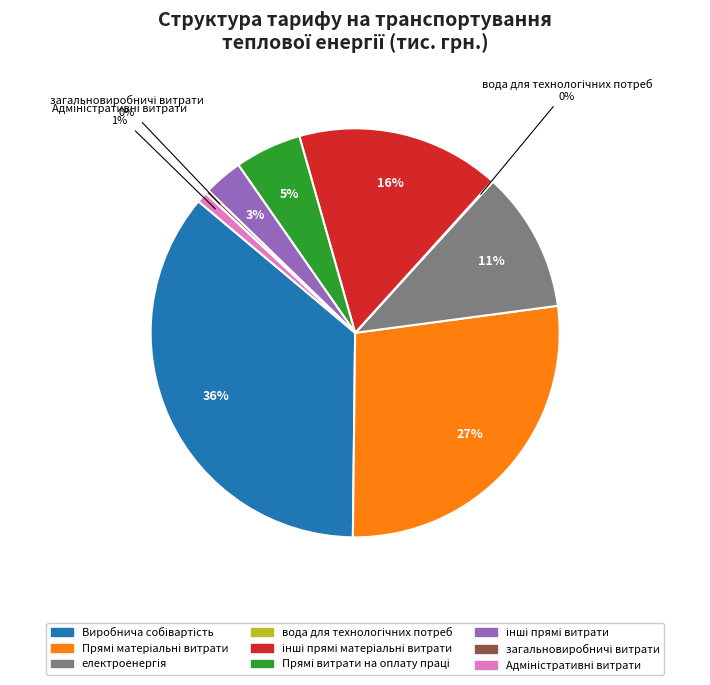

Is there any slice that represents more than half of the pie?

No